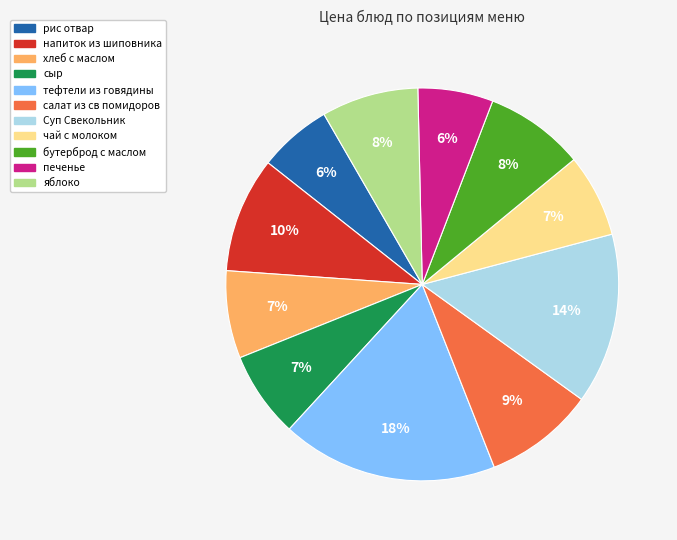

To the nearest percent, what portion does напиток из шиповника represent?

10%